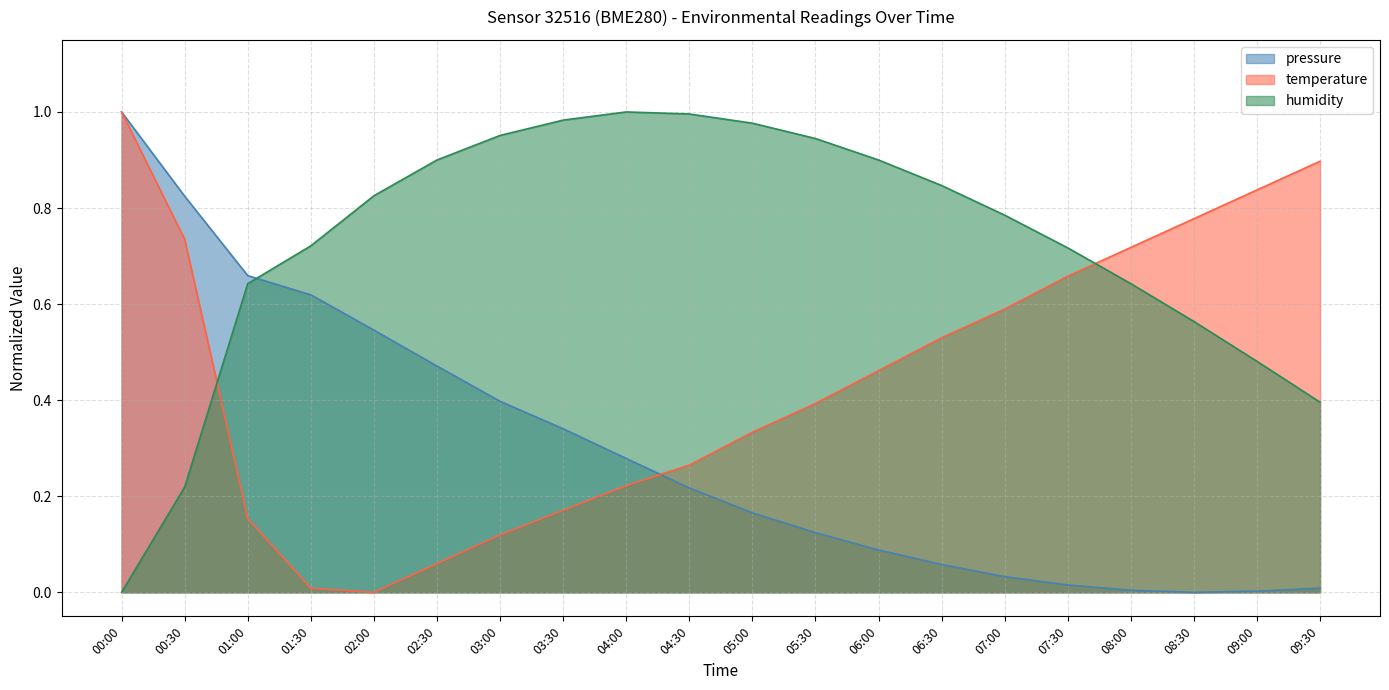

What value does the humidity series have at 08:30?

0.6